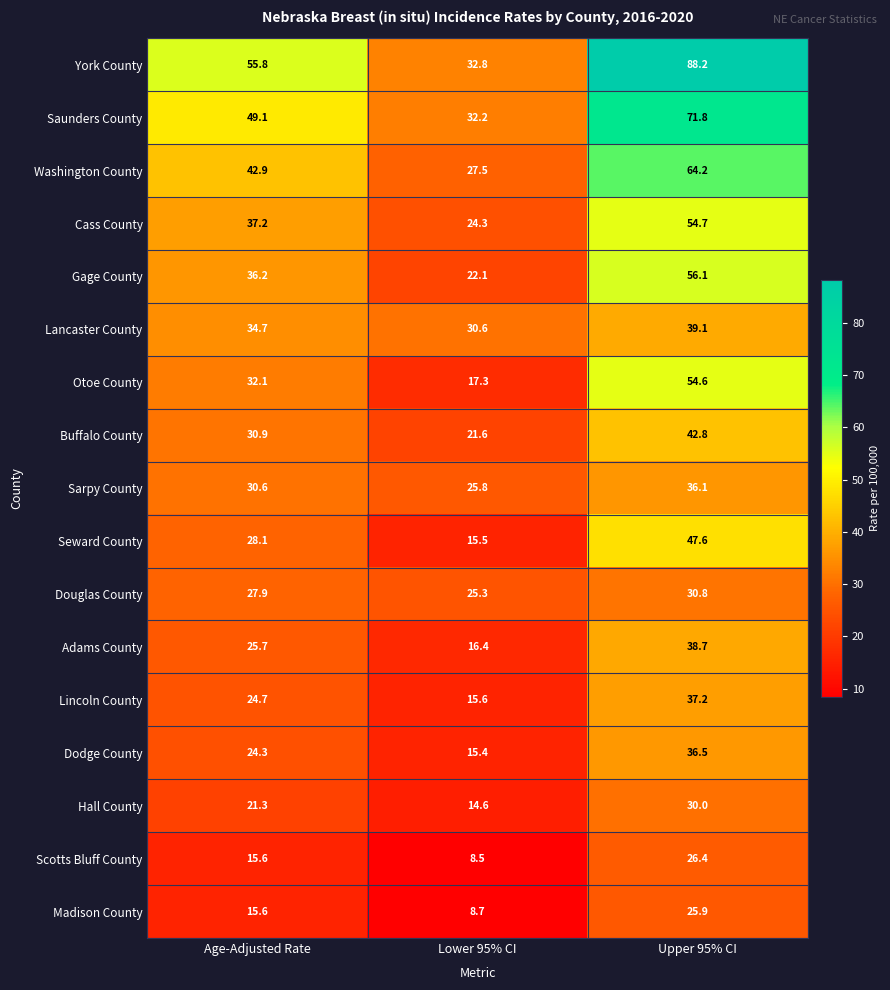

Rank the series by their maximum value, from lowest to highest.

Madison County, Scotts Bluff County, Hall County, Douglas County, Sarpy County, Dodge County, Lincoln County, Adams County, Lancaster County, Buffalo County, Seward County, Otoe County, Cass County, Gage County, Washington County, Saunders County, York County